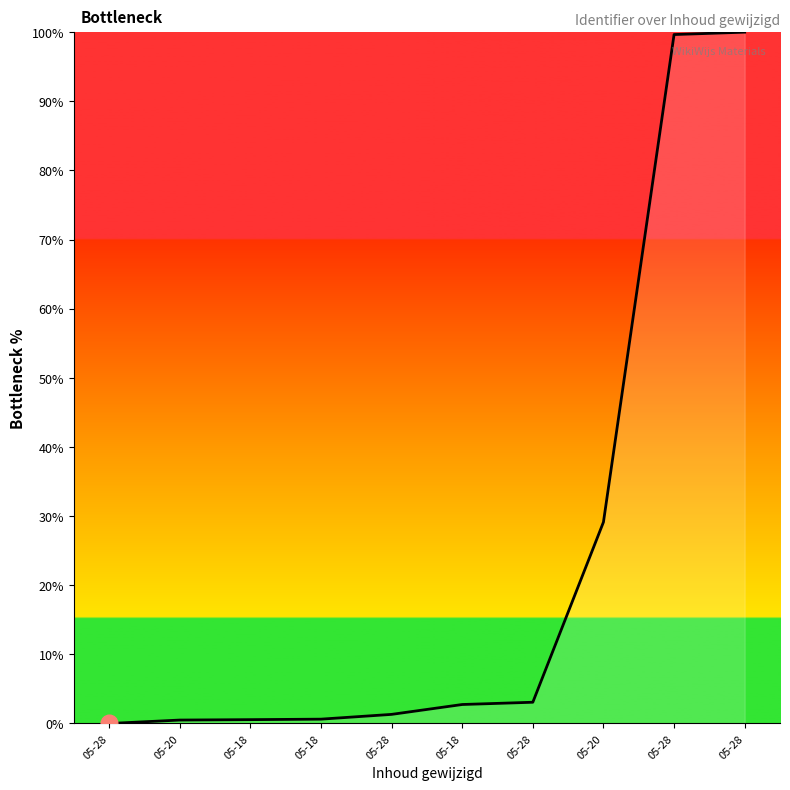

What is the average value?

23.8